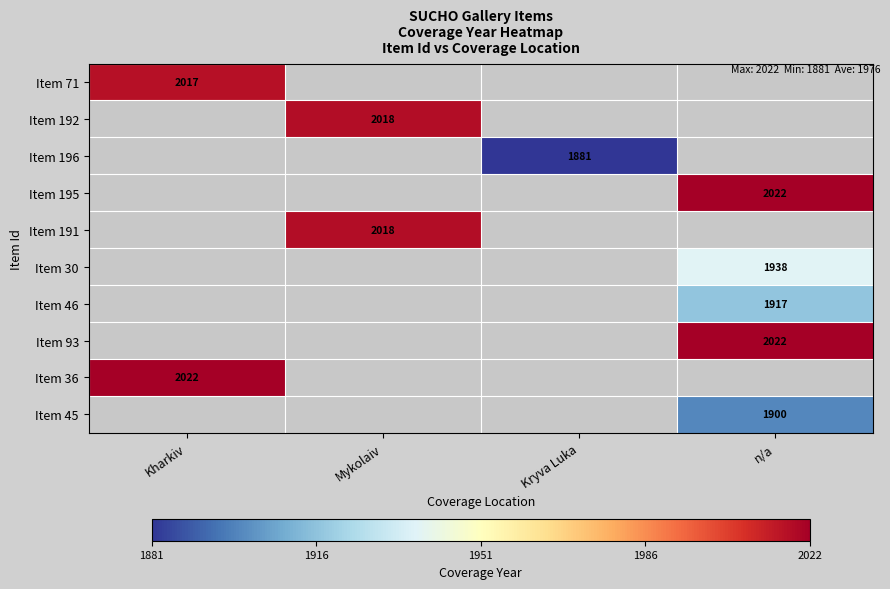

Between n/a and Mykolaiv, which is larger?

Mykolaiv